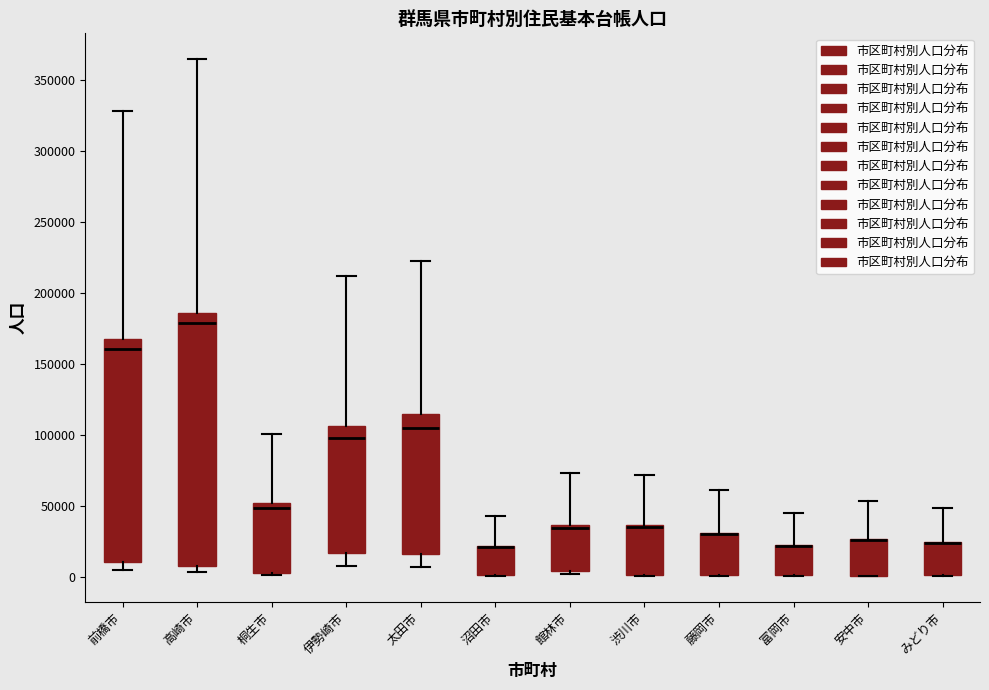

Reading left to right, transcribe this box plot: for each box, give where its median line is, the range the box spans, and where its two whiskers end, as read against the y-axis. The values are not printed on the chart, so give them approximately, as read against the axis.

前橋市: median 160000, box 10000 to 170000, whiskers 5000 to 330000
高崎市: median 180000, box 10000 to 185000, whiskers 5000 to 365000
桐生市: median 50000 (just below the box's upper edge), box 5000 to 50000, whiskers 0 to 100000
伊勢崎市: median 100000, box 15000 to 105000, whiskers 10000 to 210000
太田市: median 105000, box 15000 to 115000, whiskers 5000 to 225000
沼田市: median 20000 (drawn on the box's upper edge), box 0 to 20000, whiskers 0 to 45000
館林市: median 35000 (just below the box's upper edge), box 5000 to 35000, whiskers 0 to 75000
渋川市: median 35000 (drawn on the box's upper edge), box 0 to 35000, whiskers 0 to 70000
藤岡市: median 30000 (drawn on the box's upper edge), box 0 to 30000, whiskers 0 to 60000
富岡市: median 20000 (drawn on the box's upper edge), box 0 to 25000, whiskers 0 to 45000
安中市: median 25000 (drawn on the box's upper edge), box 0 to 25000, whiskers 0 to 55000
みどり市: median 25000 (drawn on the box's upper edge), box 0 to 25000, whiskers 0 to 50000